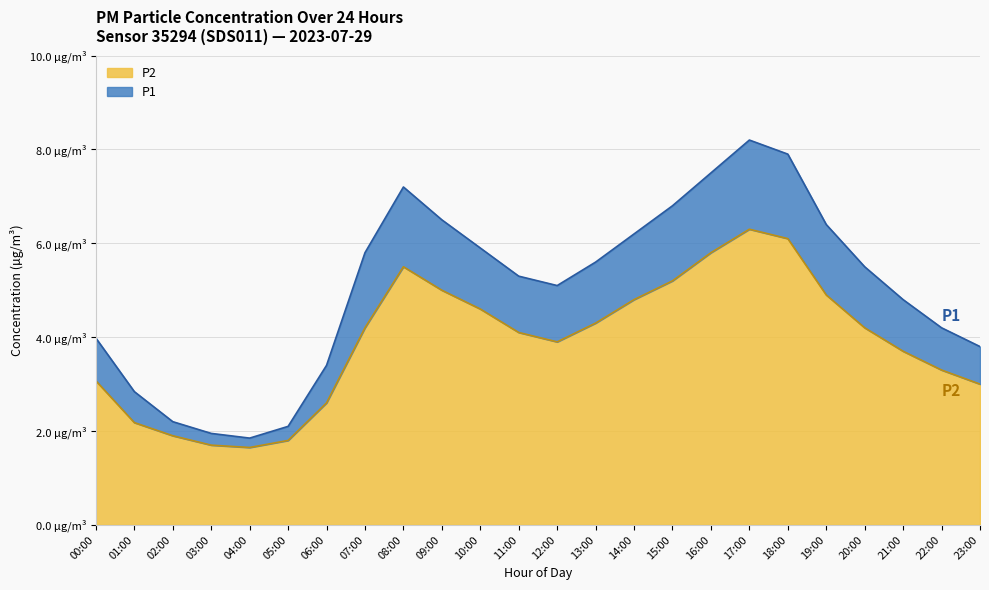

At which category is the sum across all series the highest?

17:00